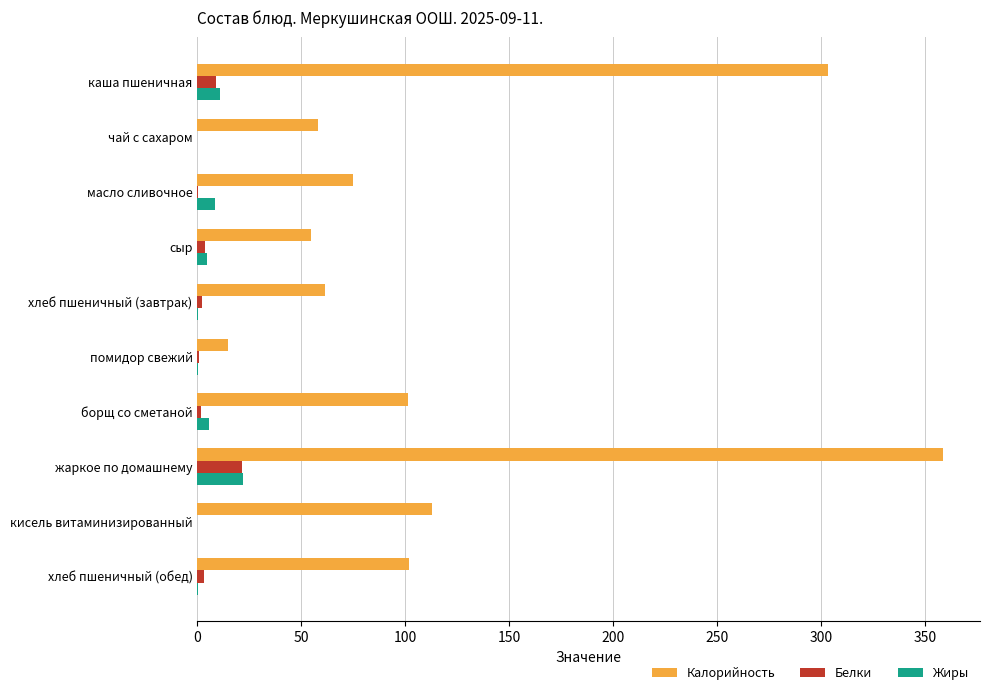

At which category is the sum across all series the highest?

жаркое по домашнему